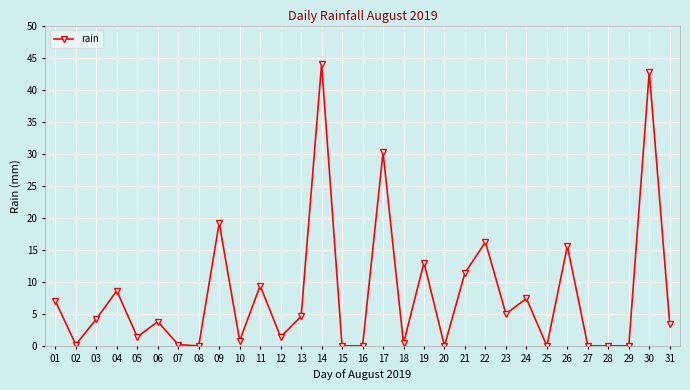

Is this an area chart (filled region under the line)?

No